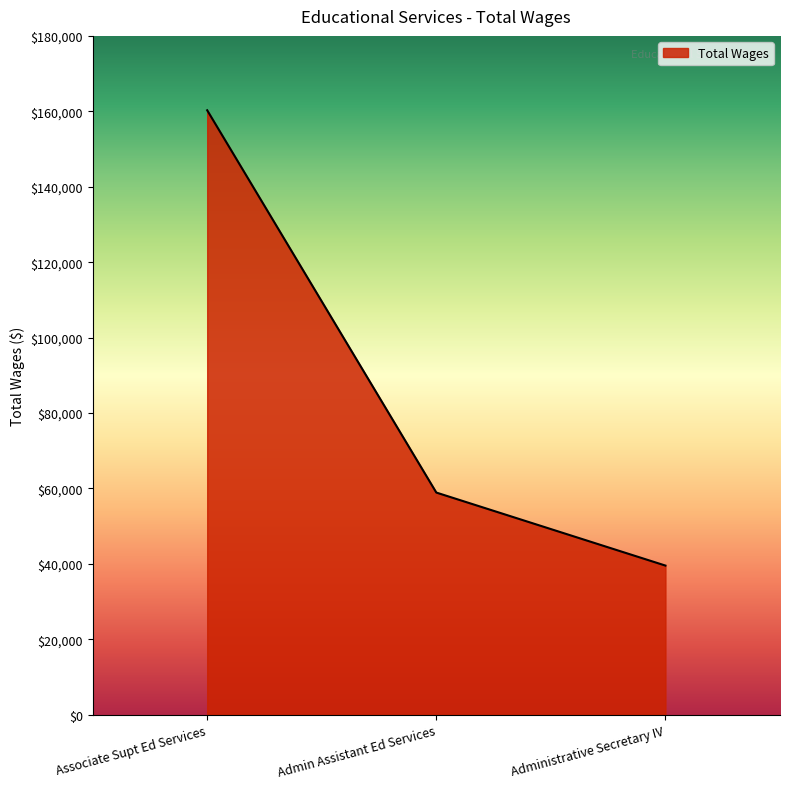

What is the difference between the values at Associate Supt Ed Services and Administrative Secretary IV?

120742